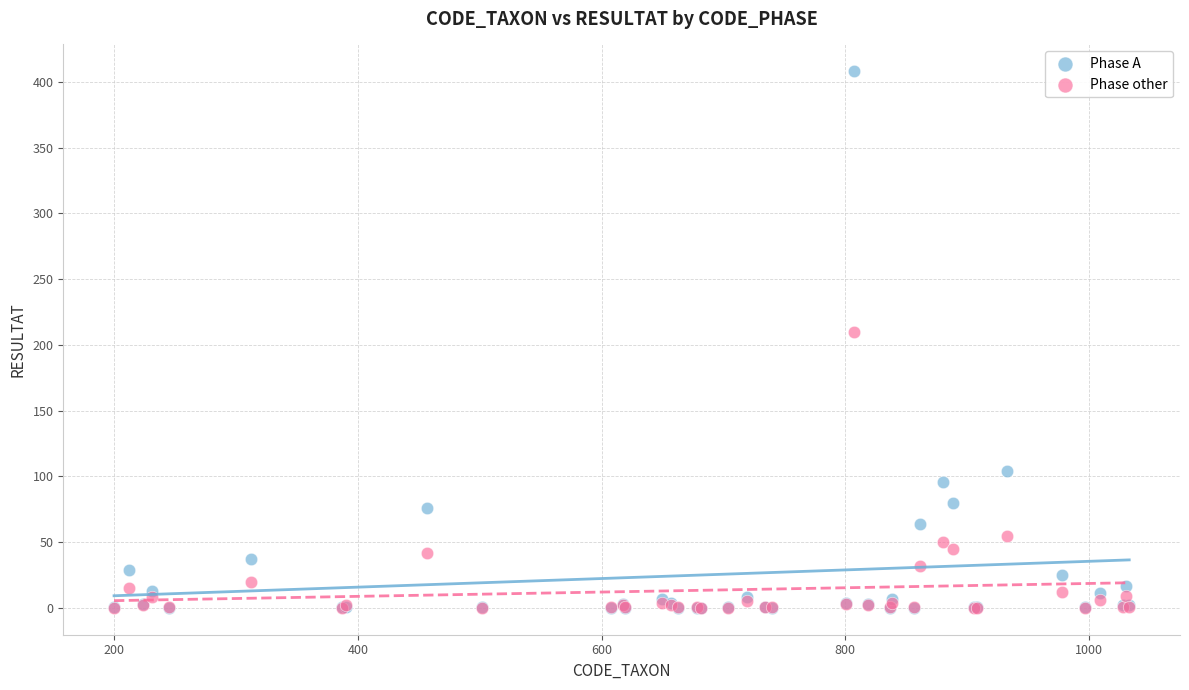

Across all series, what Y value is closest to 204?

210